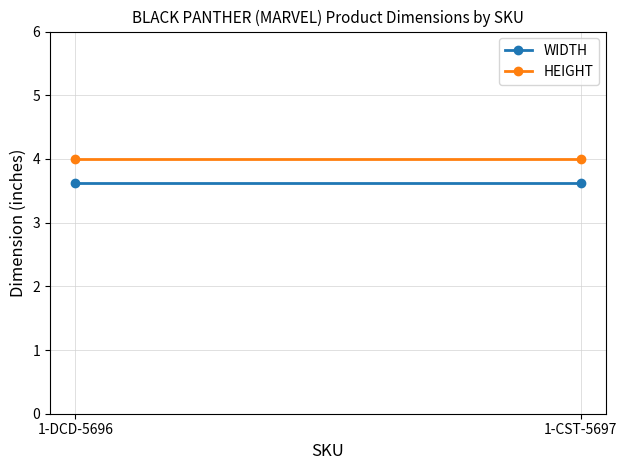

At which category does the chart reach its peak across all series?

1-DCD-5696